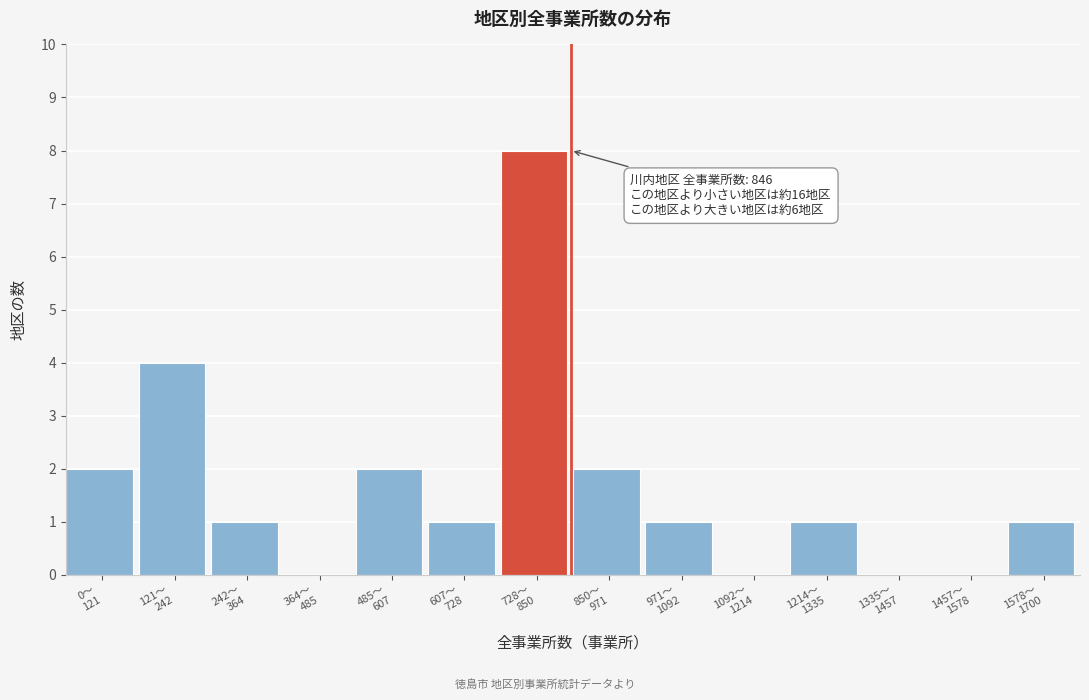

What is the maximum value shown in the chart?

8